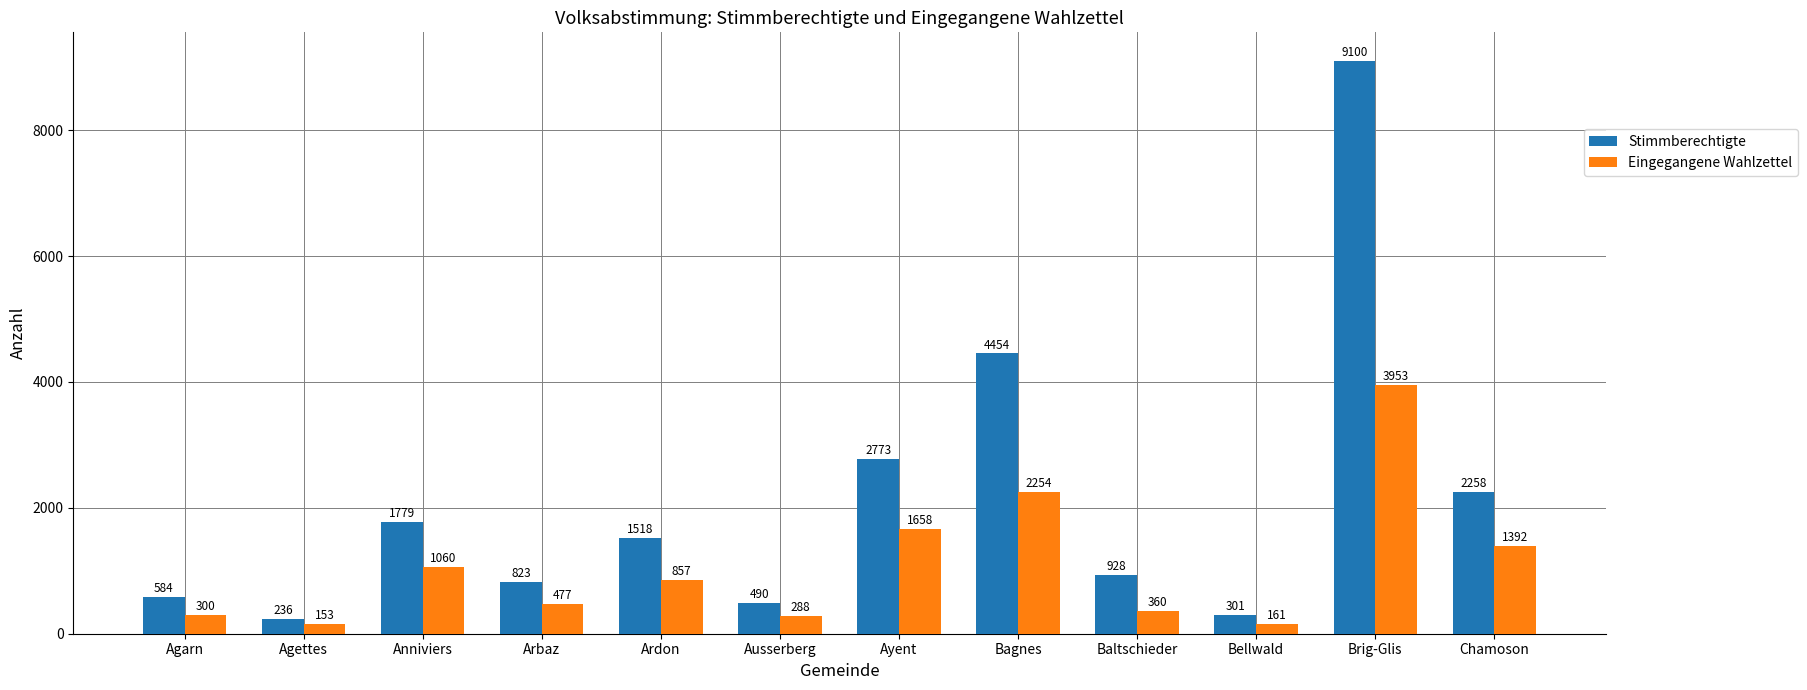

What is the sum of all Stimmberechtigte values?

25244